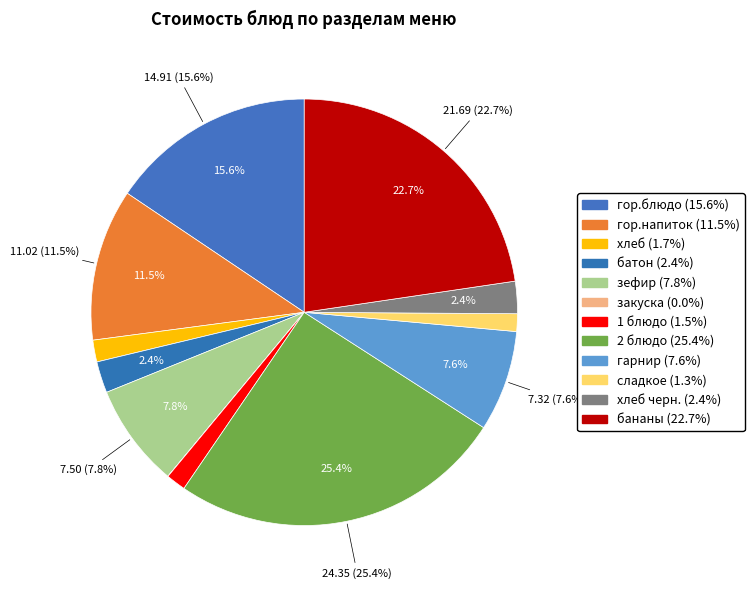

To the nearest percent, what is the difference between the гор.напиток and хлеб slice percentages?

10%